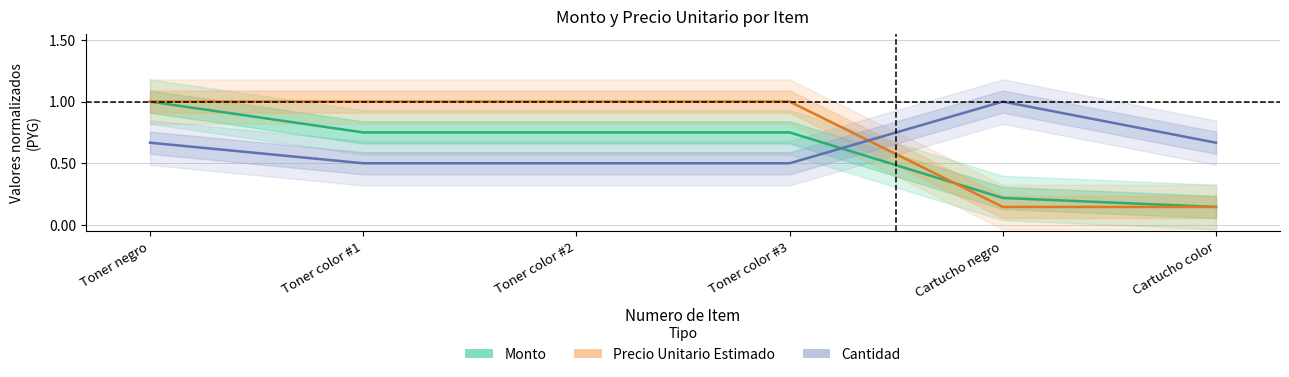

What is the difference between the maximum and minimum values in the Precio Unitario Estimado series?

0.9